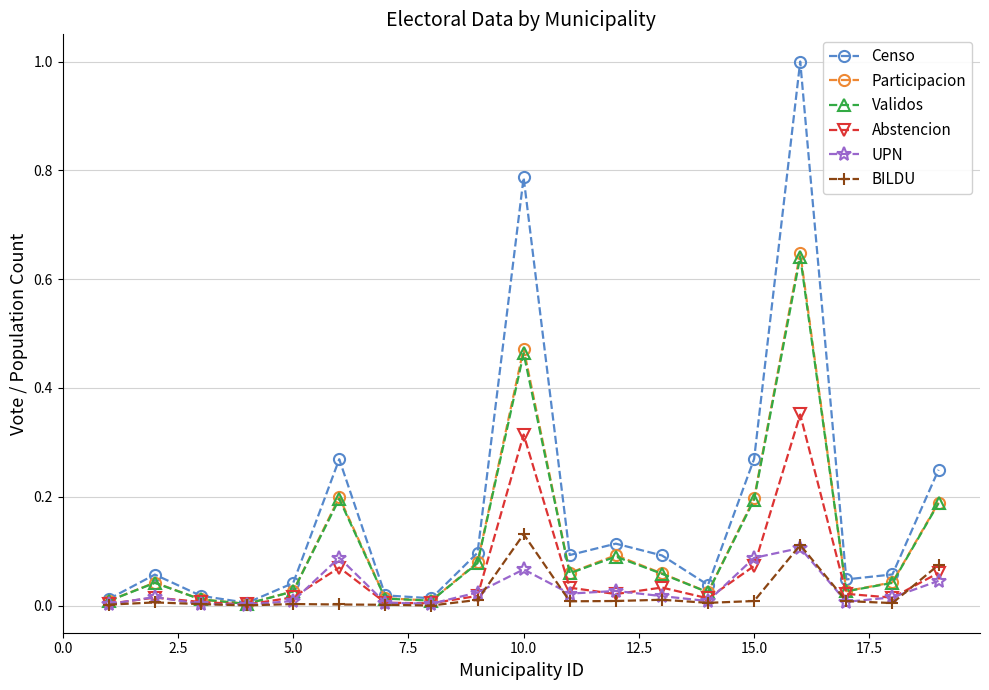

What is the greatest value displayed?

1.0